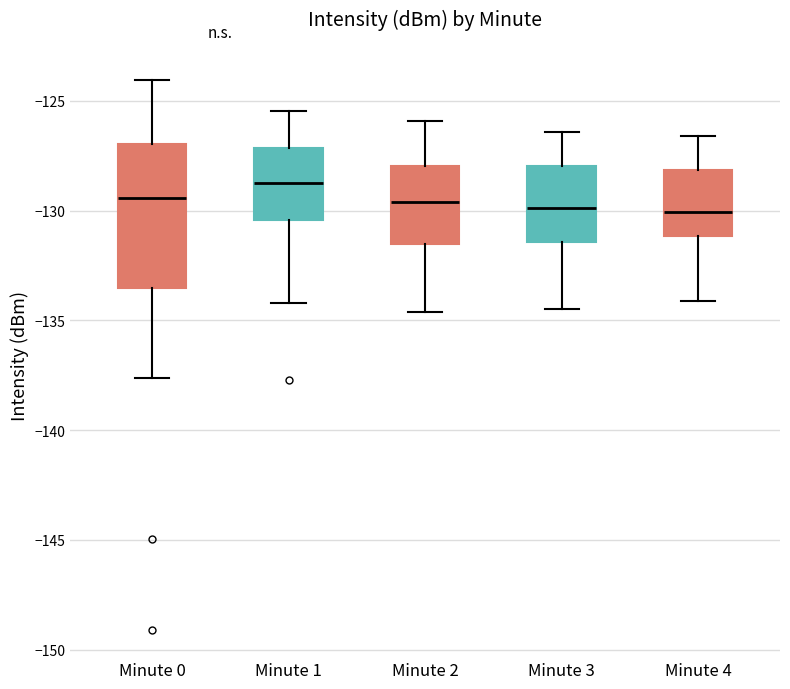

Reading left to right, read every box against the y-axis: the position of its median line, the range the box covers, and the ends of its whiskers. The values are not printed on the chart, so give them approximately, as read against the axis.

Minute 0: median -129.5, box -133.5 to -127.0, whiskers -137.5 to -124.0
Minute 1: median -128.5, box -130.5 to -127.0, whiskers -134.0 to -125.5
Minute 2: median -129.5, box -131.5 to -128.0, whiskers -134.5 to -126.0
Minute 3: median -130.0, box -131.5 to -128.0, whiskers -134.5 to -126.5
Minute 4: median -130.0, box -131.0 to -128.0, whiskers -134.0 to -126.5